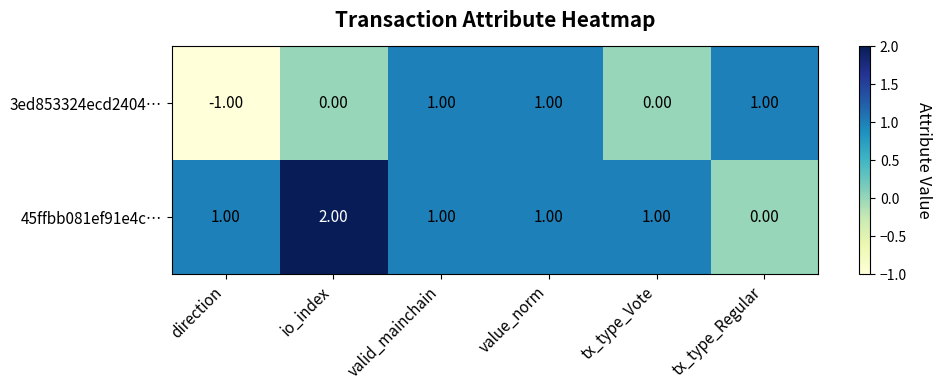

What is the greatest value displayed?

2